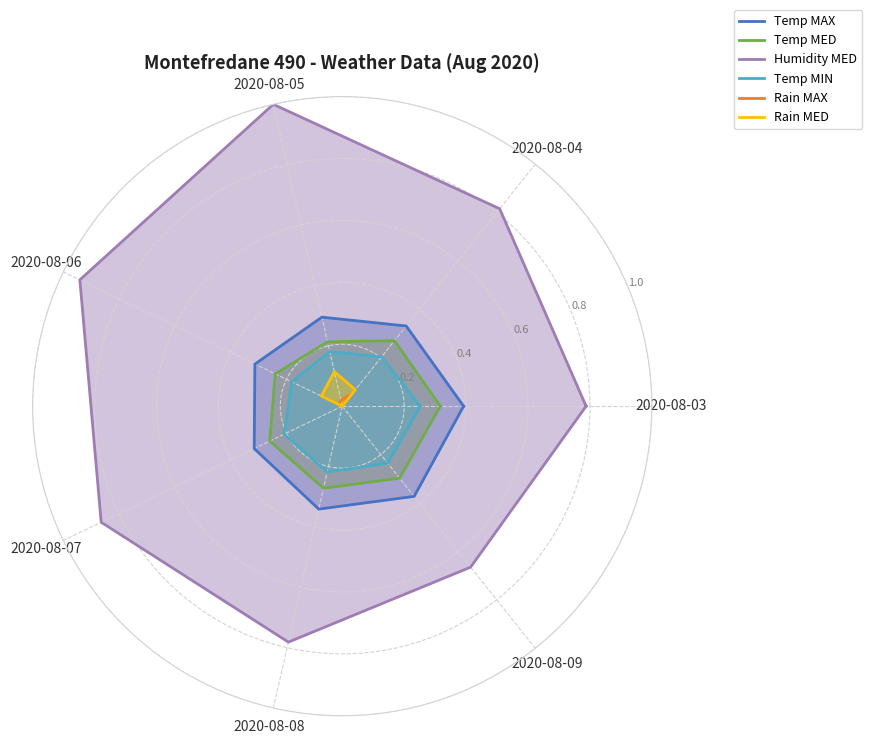

The value of Humidity MED at 2020-08-04 is 0.8. True or false?

True